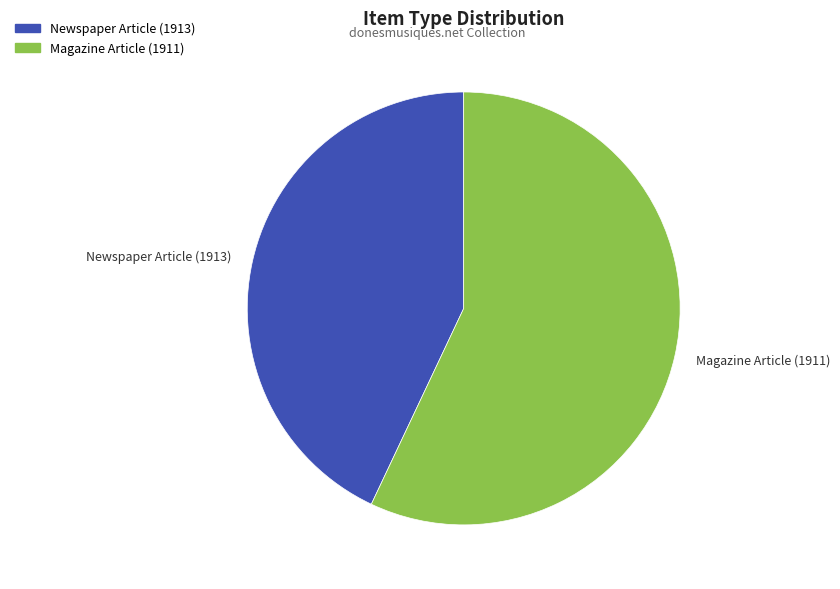

Is it true that Magazine Article (1911) is 50% of the pie?

False